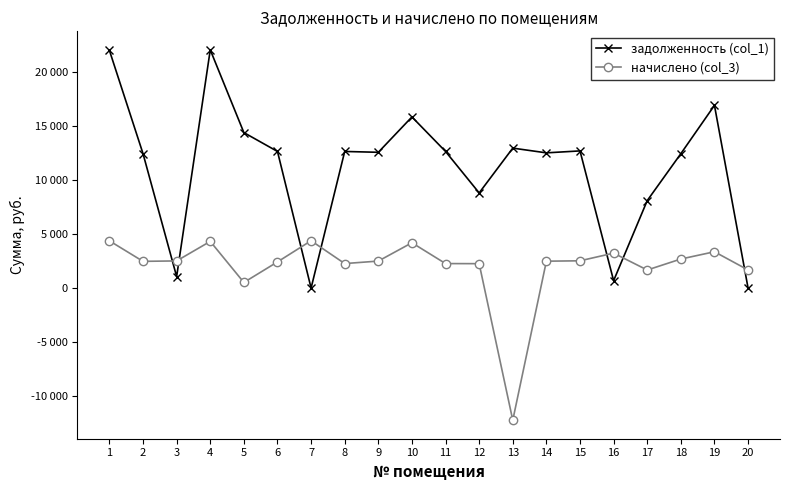

What is the average value of the задолженность (col_1) series?

11160.7